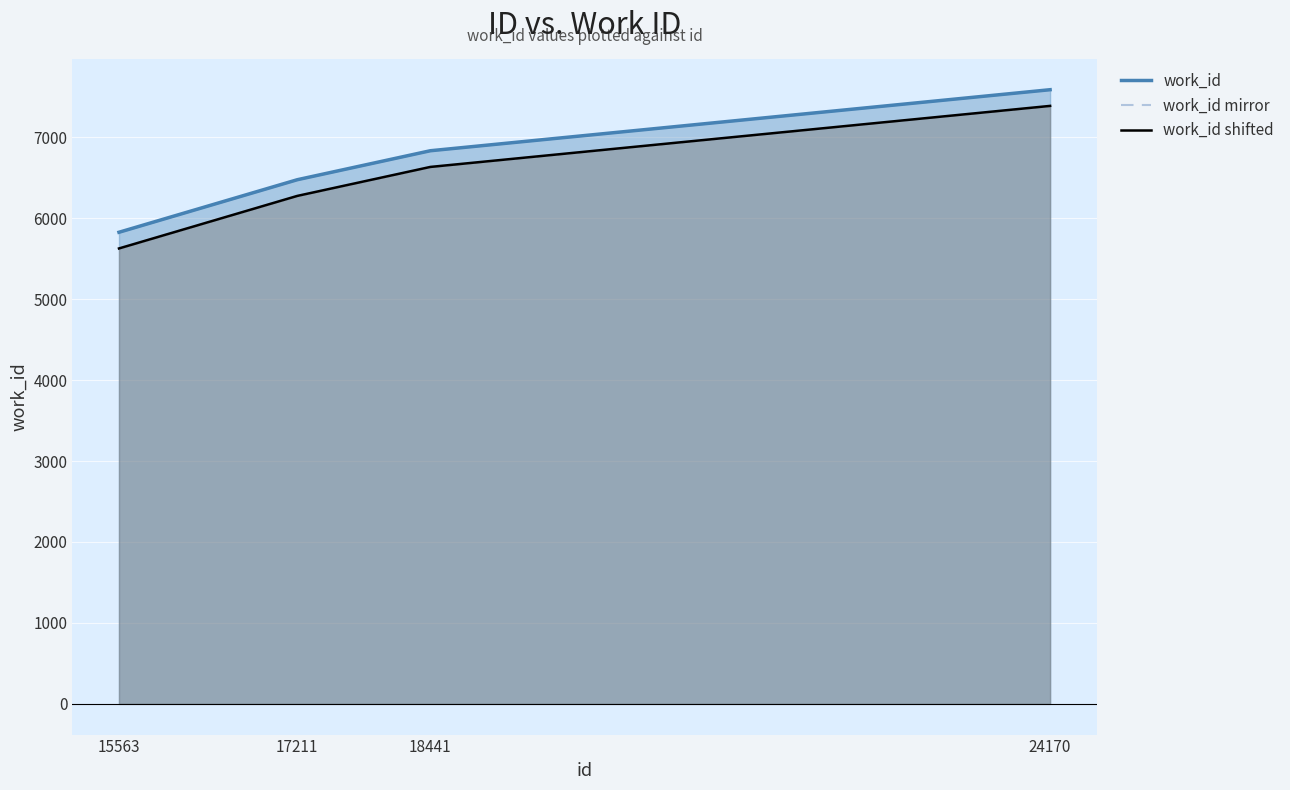

The work_id series shows 1409 at 18441. True or false?

False